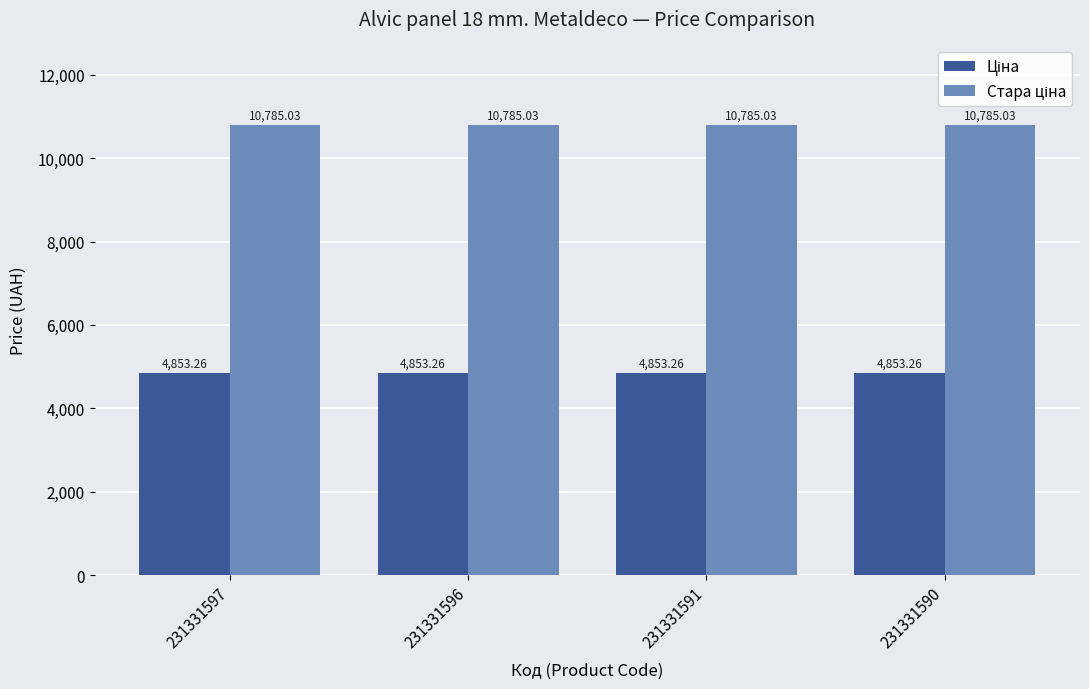

What is the difference between the highest and lowest values at 231331590?

5931.8